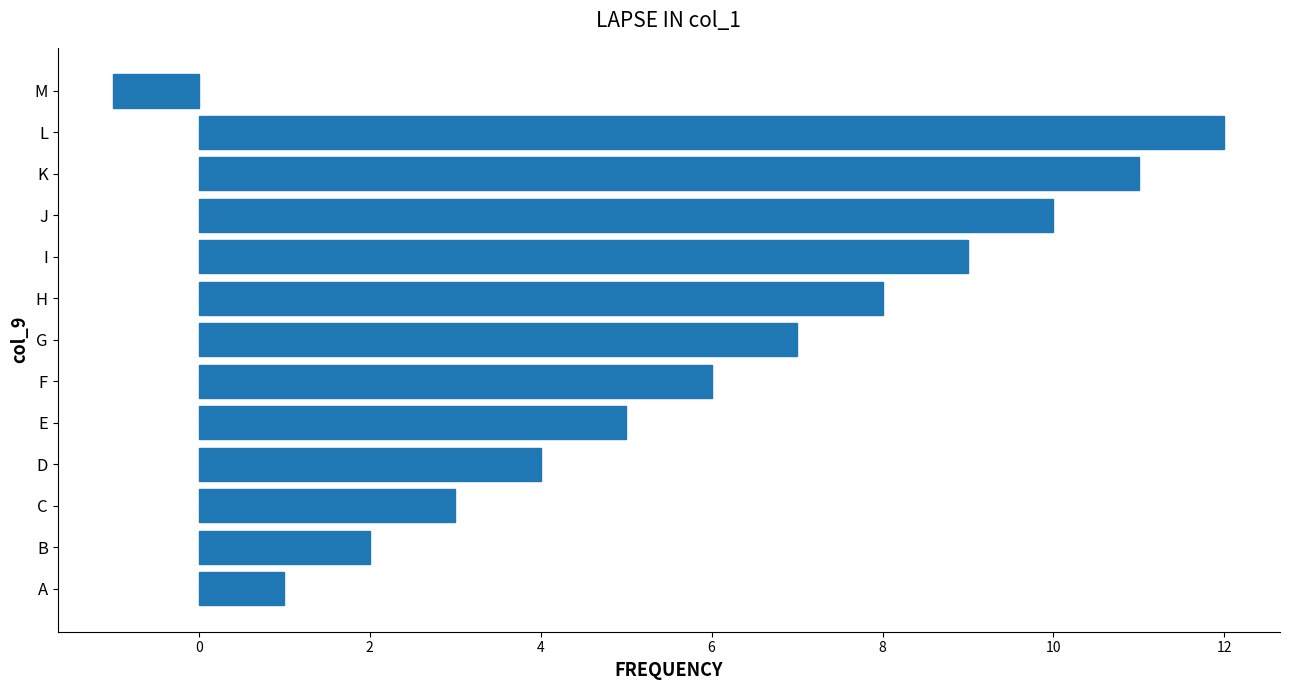

Which label corresponds to the largest value in the chart?

L